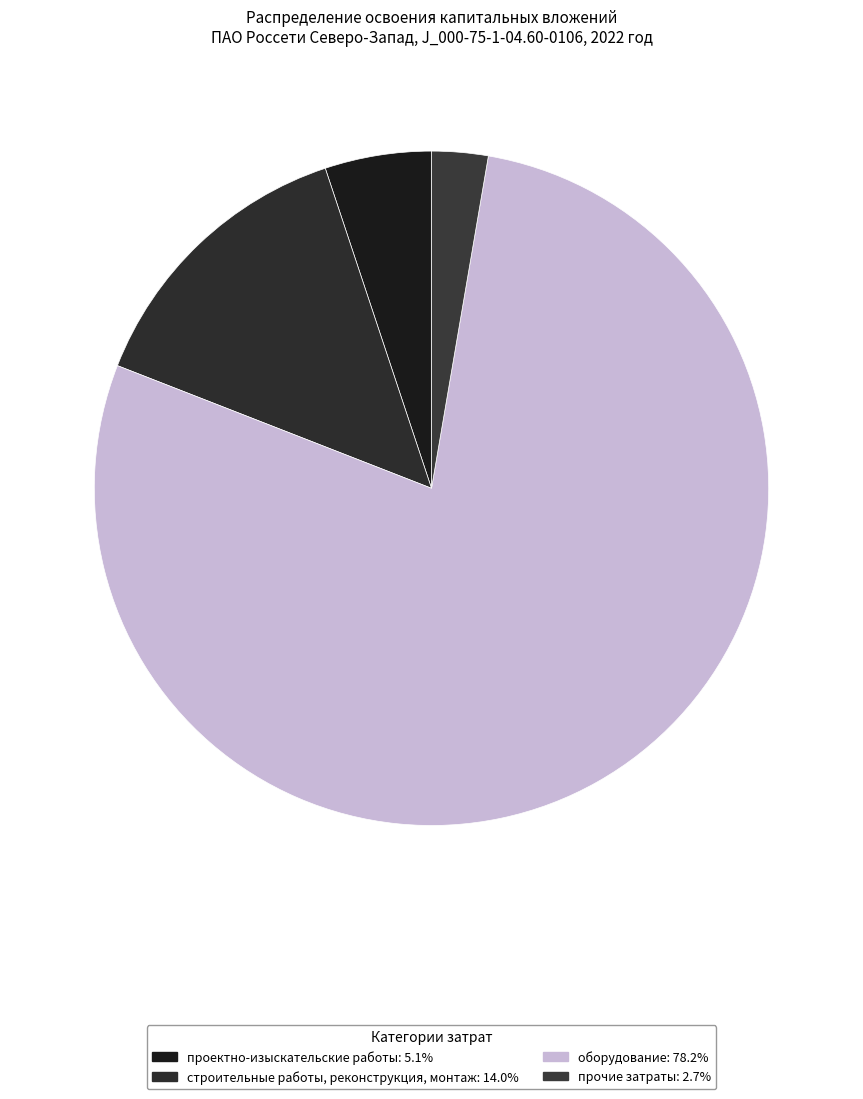

How many slices are in this pie chart?

4